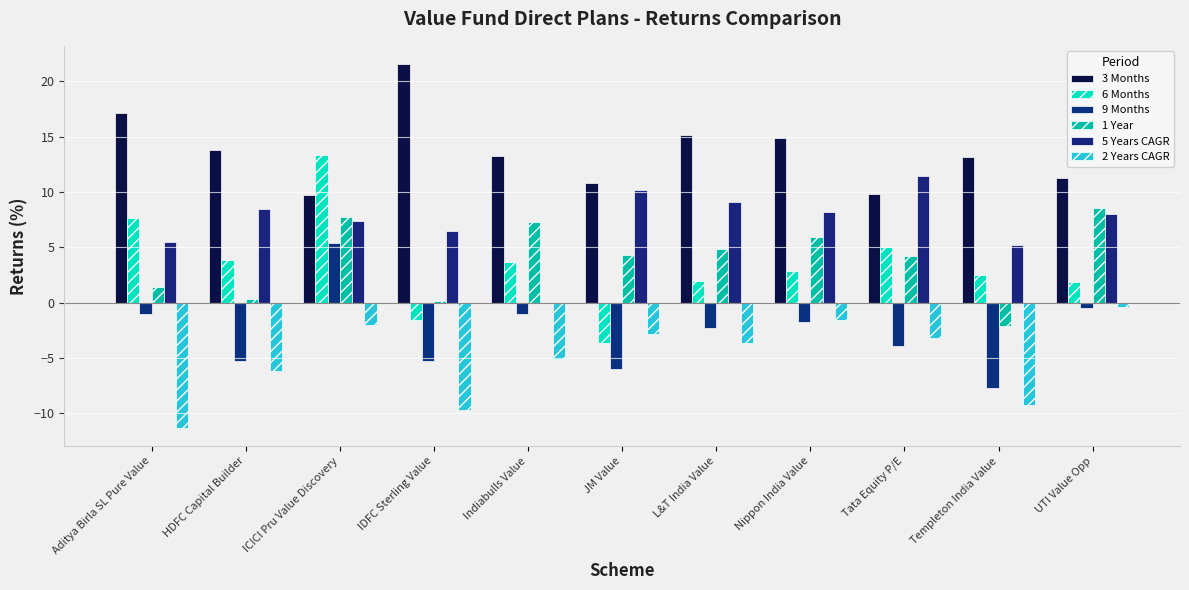

Are the bars grouped side by side (vs. stacked)?

Yes